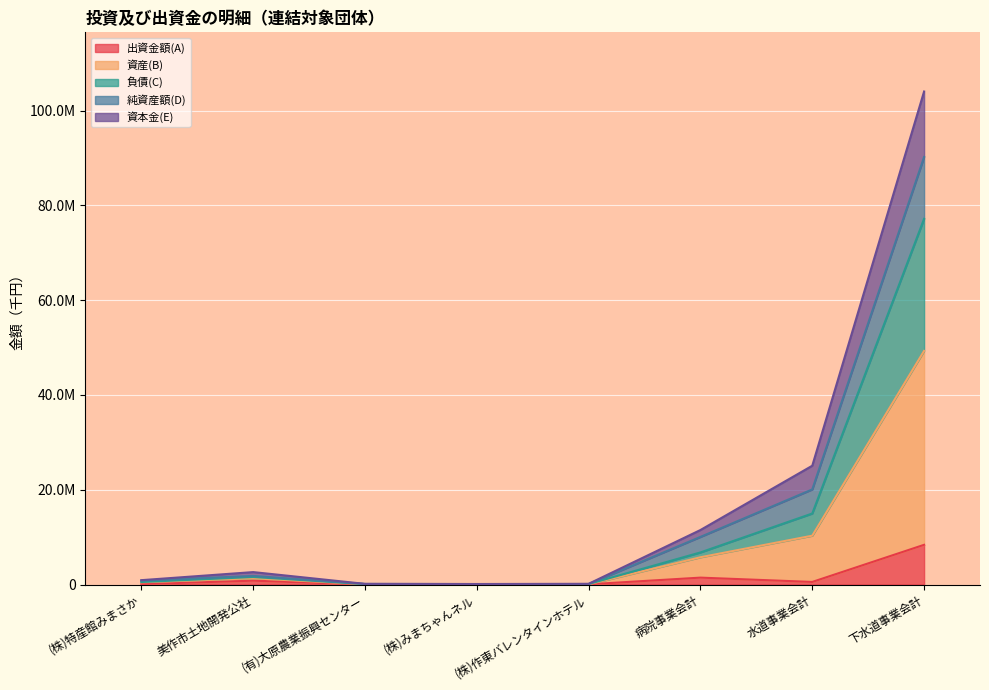

True or false: 出資金額(A) has more than 0 points higher than both neighbors.

True